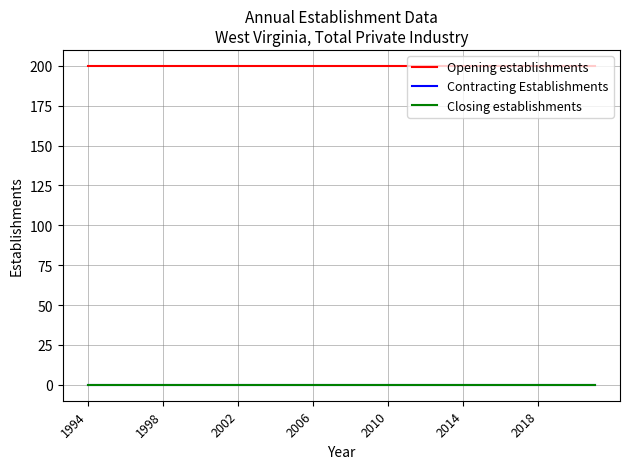

Which label corresponds to the smallest value in the chart?

1994